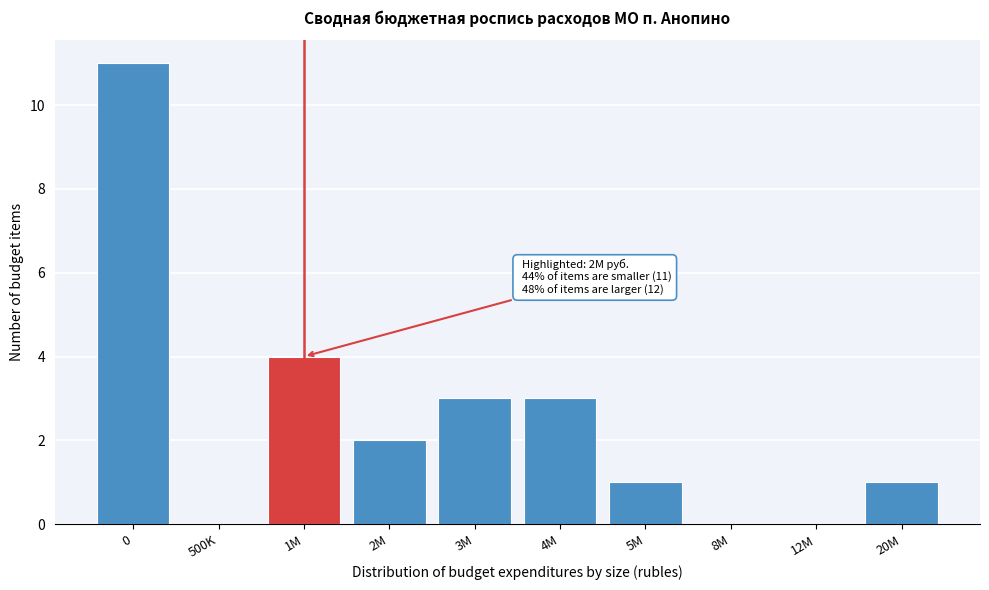

Reading left to right, extract all data points from this chart.

0=11	500K=0	1M=4	2M=2	3M=3	4M=3	5M=1	8M=0	12M=0	20M=1